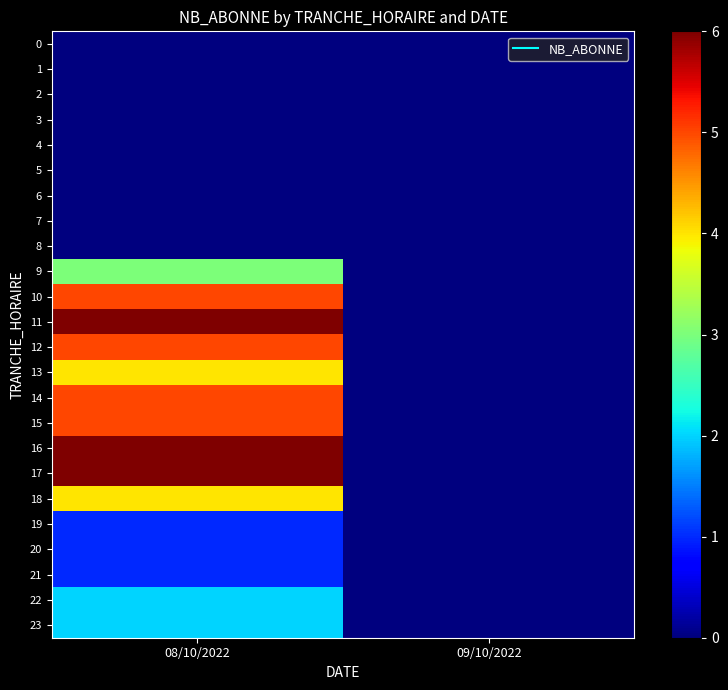

Between 09/10/2022 and 08/10/2022, which is larger?

09/10/2022